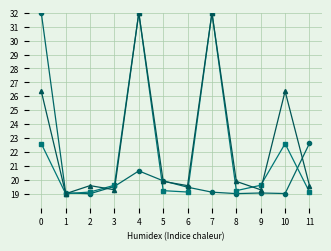

What is the maximum value shown in the chart?

32.0